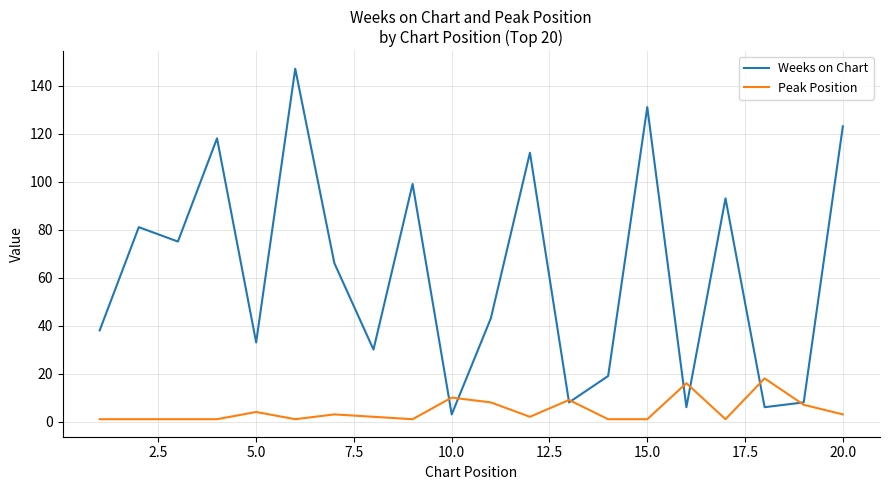

Which series has the largest total across all categories?

Weeks on Chart